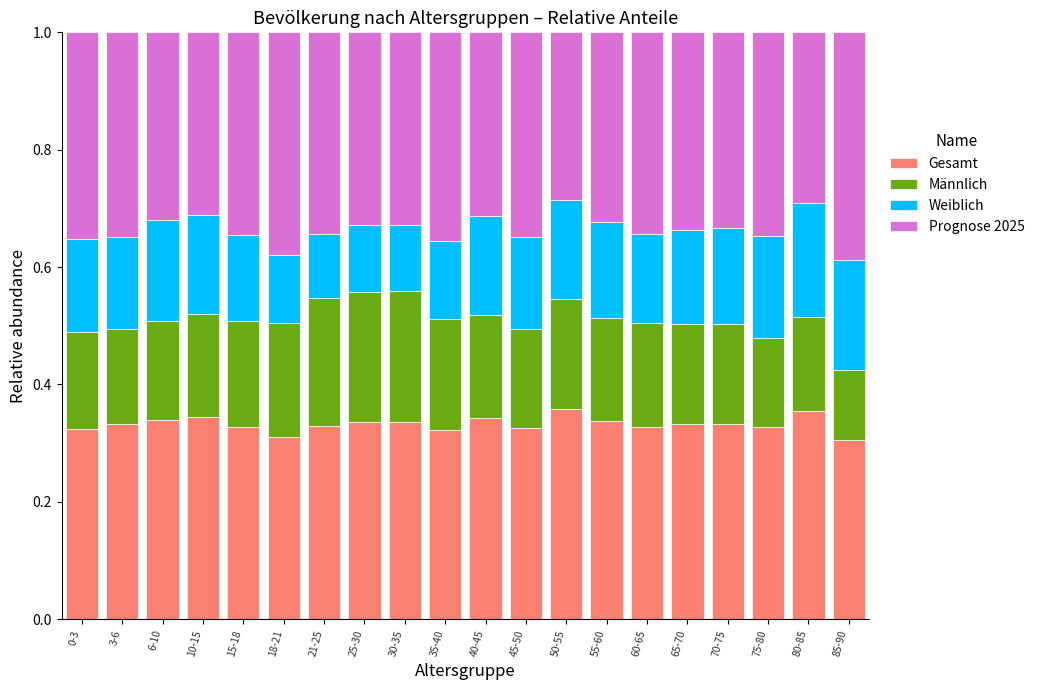

What is the total value across all series at 21-25?

1.0